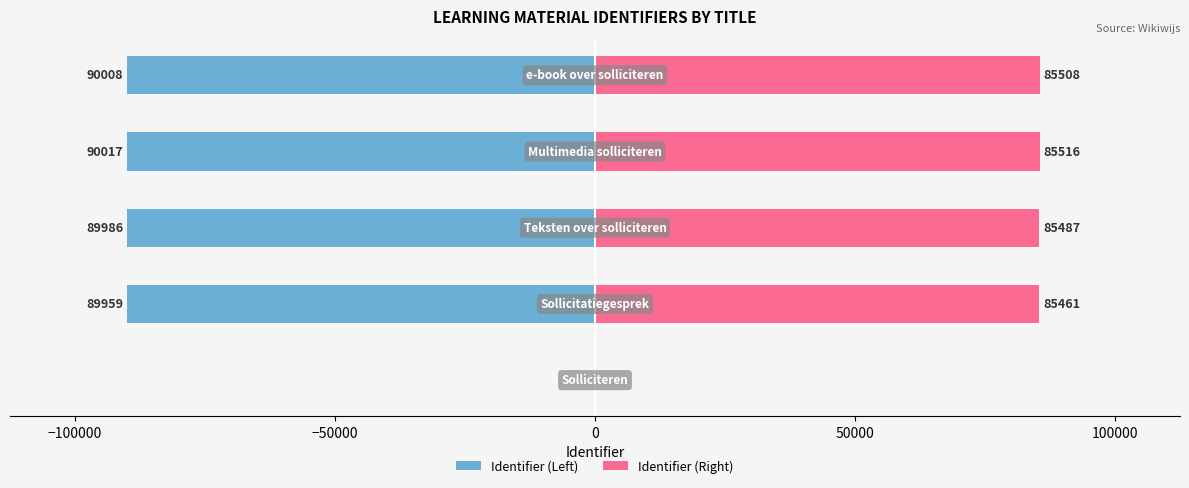

How many bars are there in total?

10